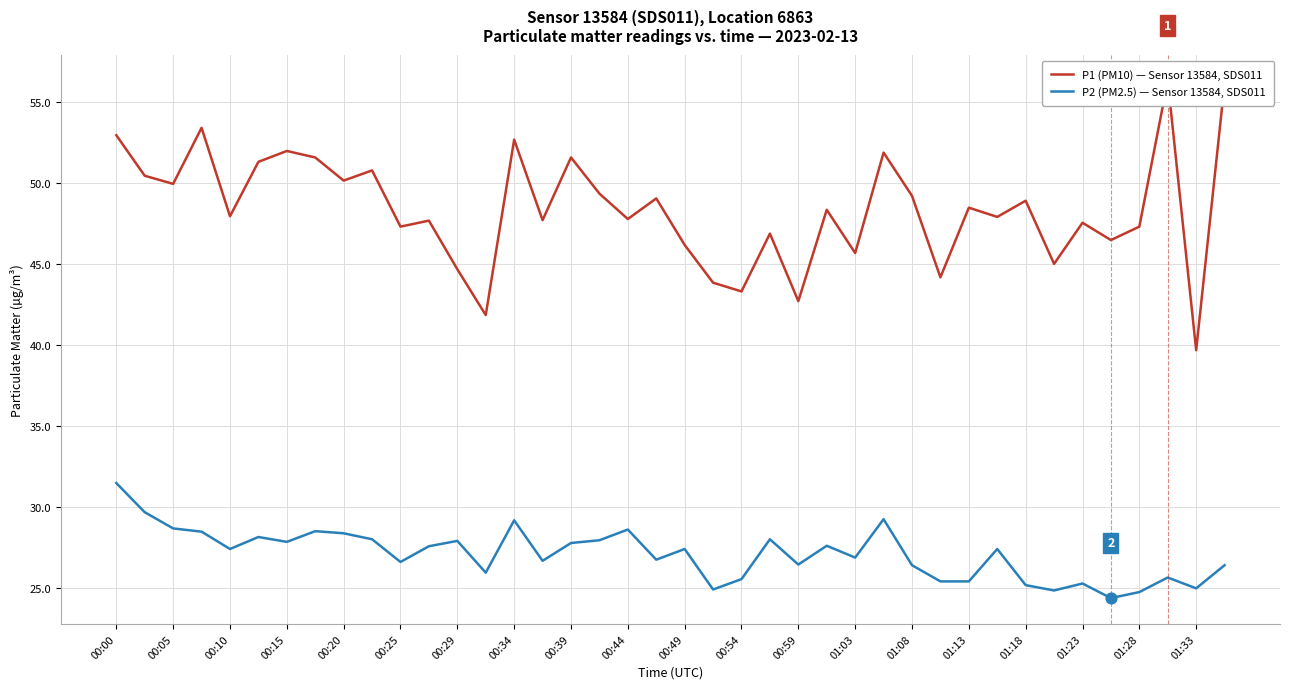

Which series has the largest total across all categories?

P1 (PM10) — Sensor 13584, SDS011